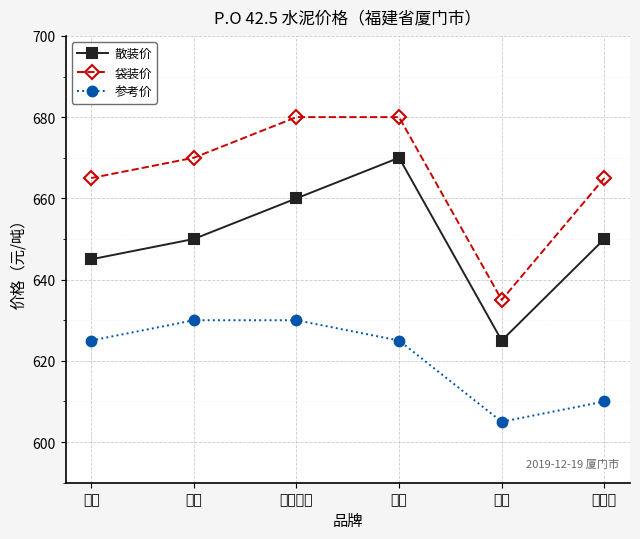

Which series changed the most between 春驰 and 建福?

散装价